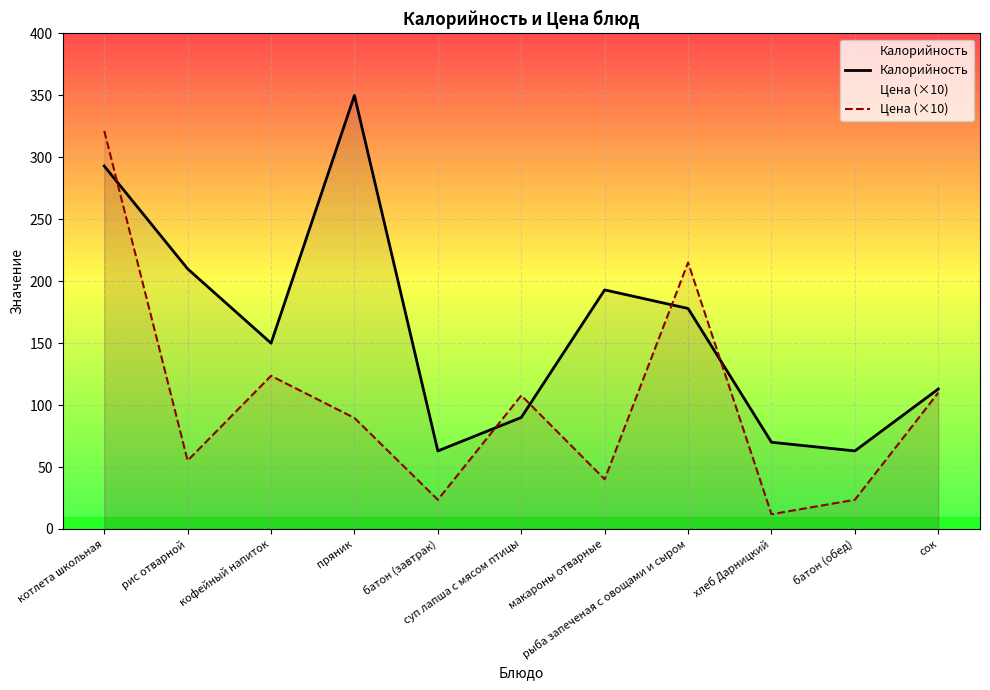

What is the label of the 3rd point from the right?

хлеб Дарницкий